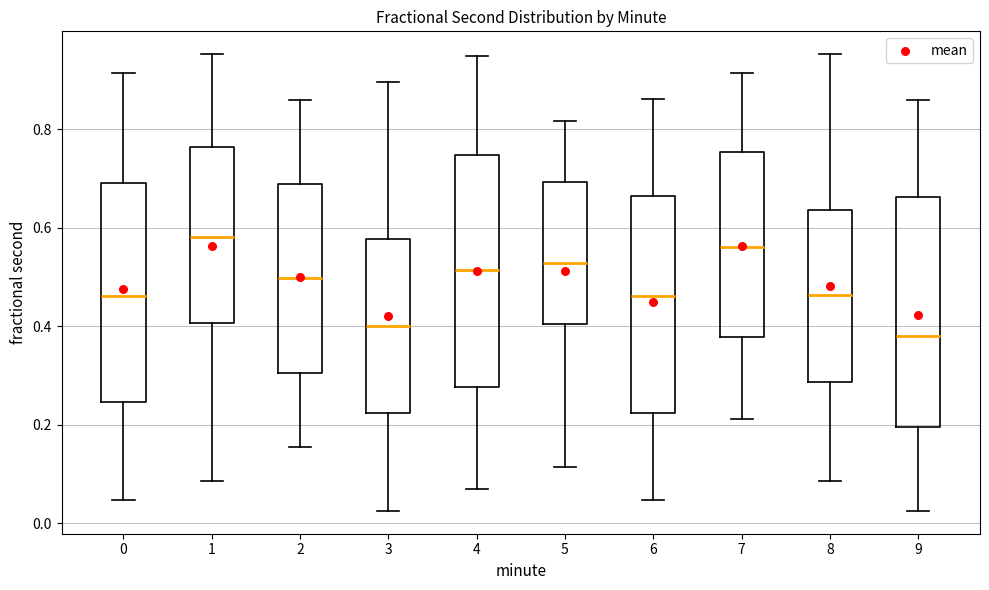

Which box's median line is the highest?

1